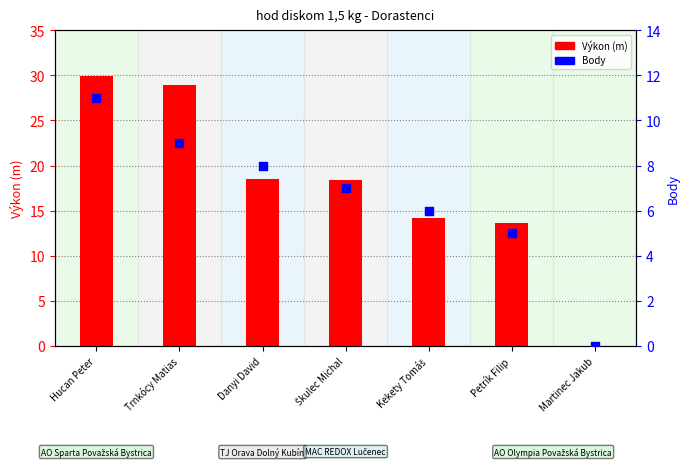

Which series reaches the maximum Y coordinate?

Výkon